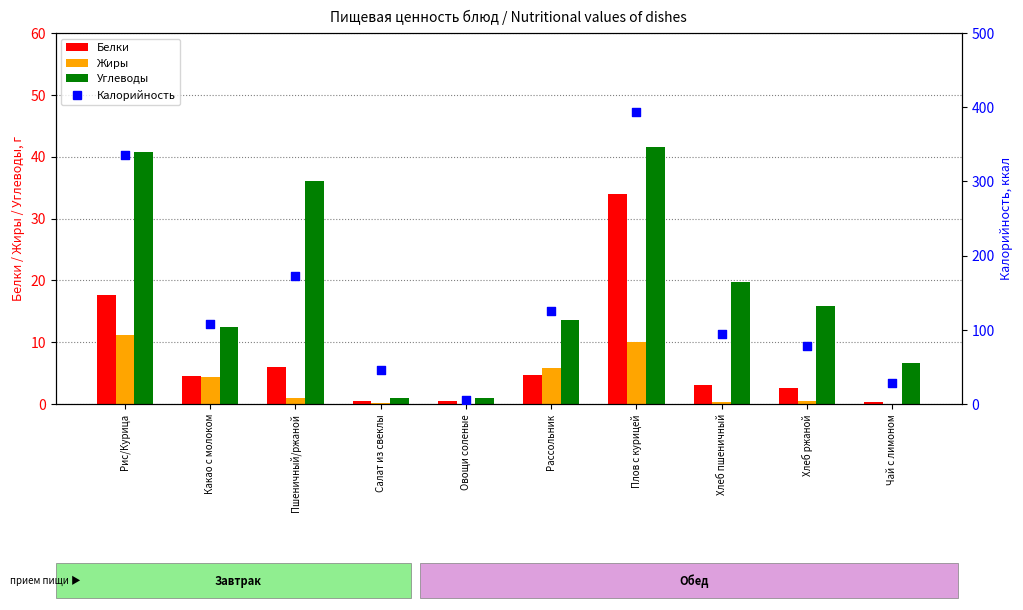

What are all the series names shown in the legend?

Белки, Жиры, Углеводы, Калорийность